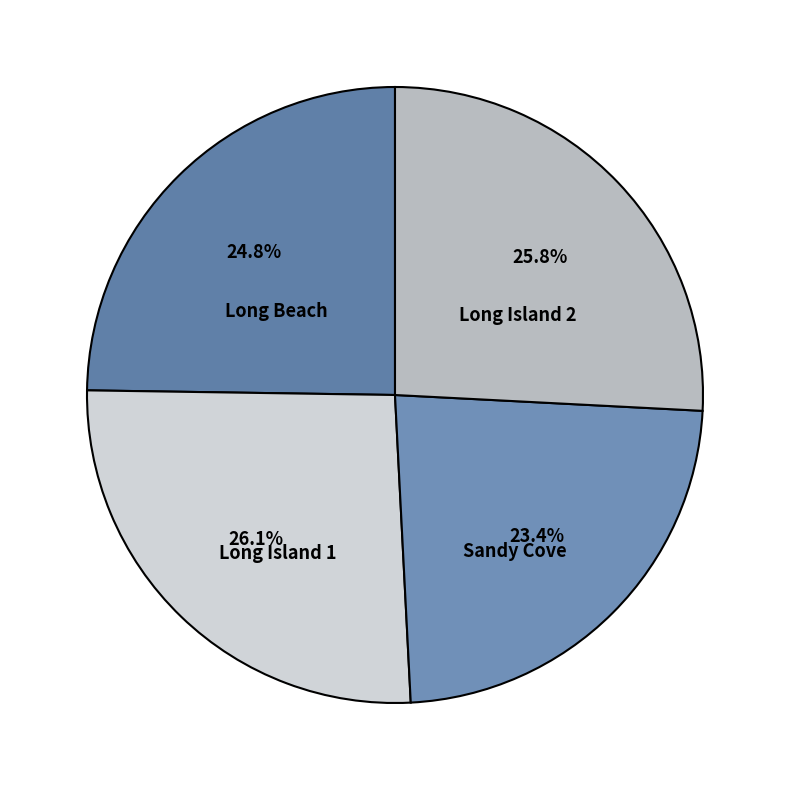

Combined, do Sandy Cove and Long Island 2 account for over 50%?

No